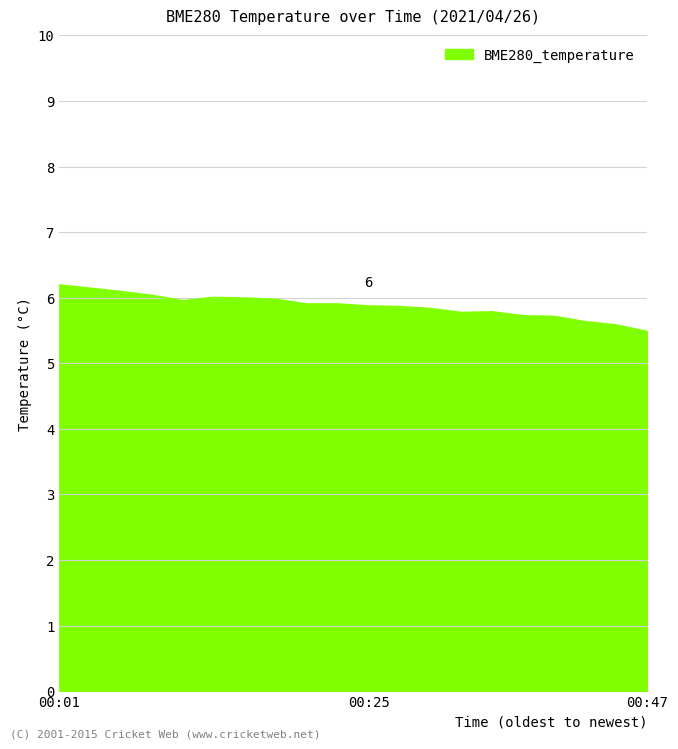

What is the maximum value shown in the chart?

6.2